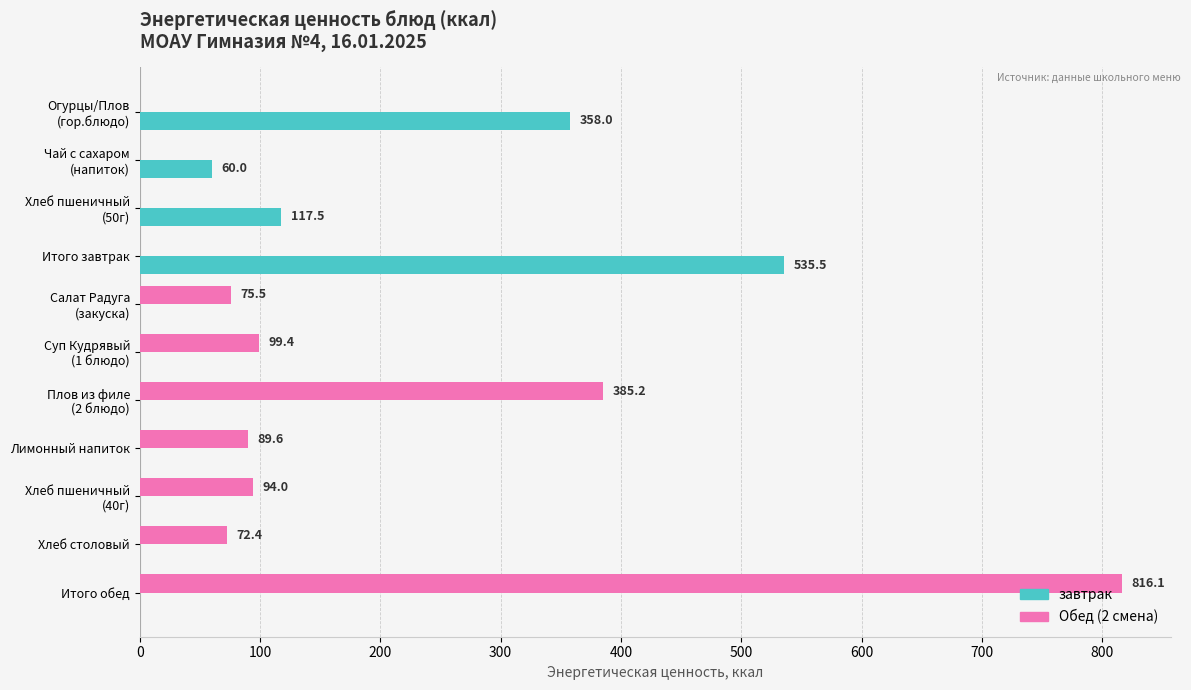

Is it true that завтрак equals 299.8 at Итого завтрак?

False